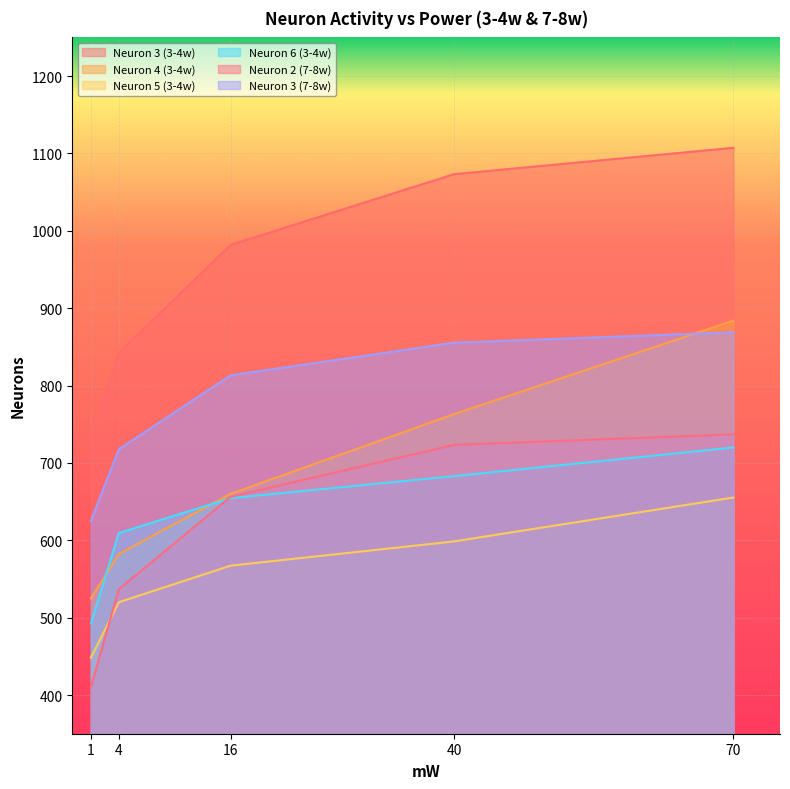

Which series has the largest total across all categories?

Neuron 3 (3-4w)